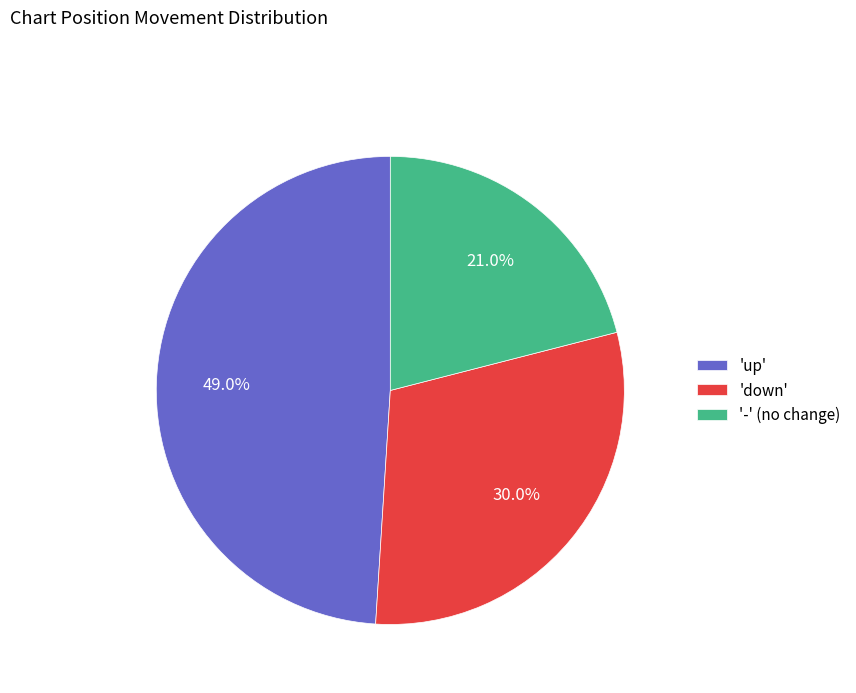

How much of the chart is everything except 'down'?

70.0%